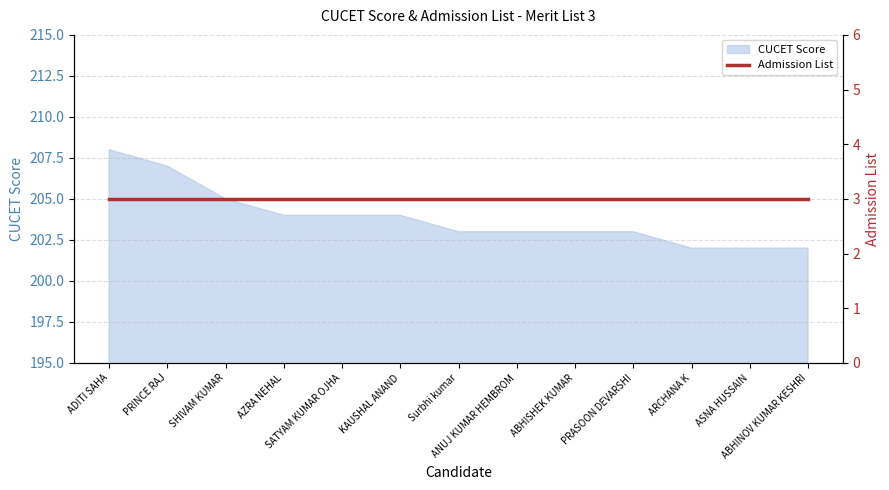

What is the smallest value displayed?

202